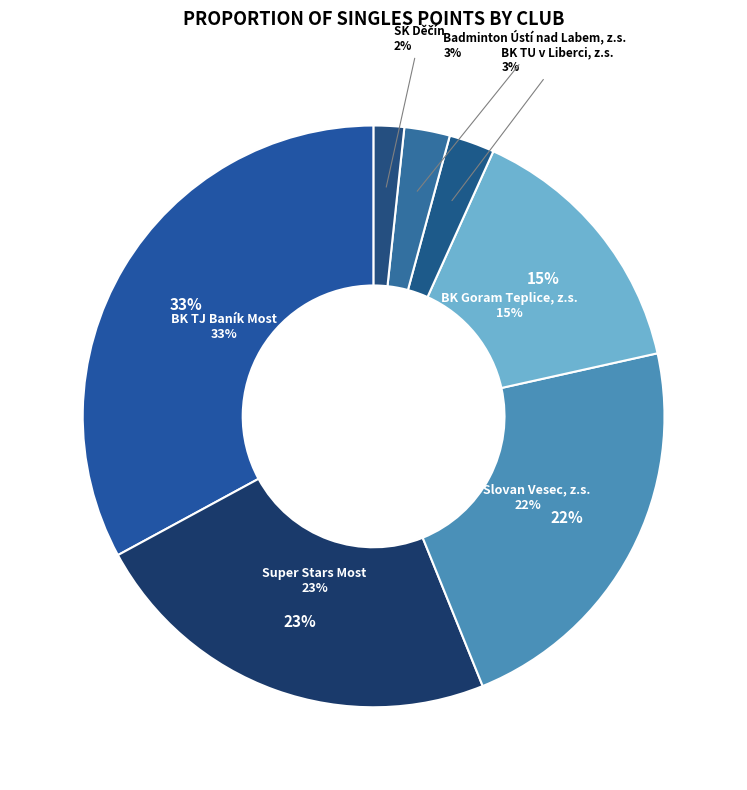

What percentage is NOT represented by TJ Slovan Vesec, z.s.?

77.6%